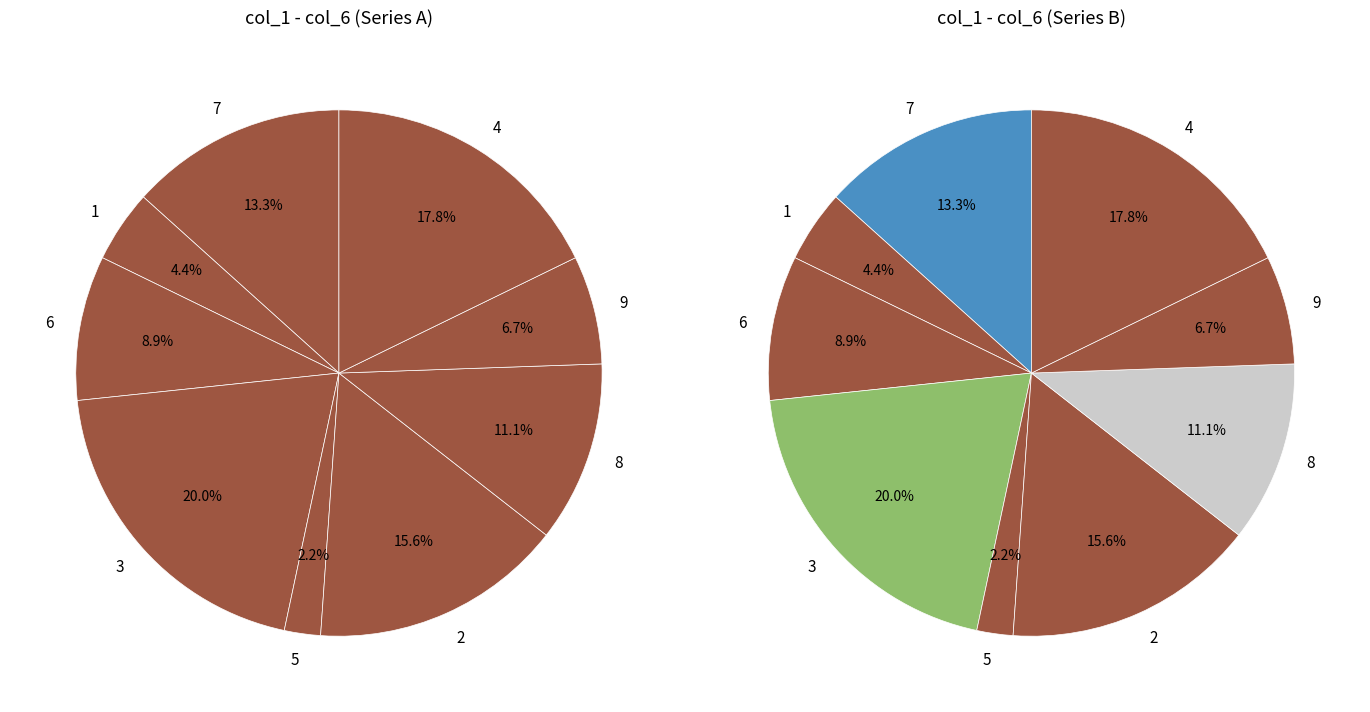

Is it true that 7 is 1% of the pie?

False